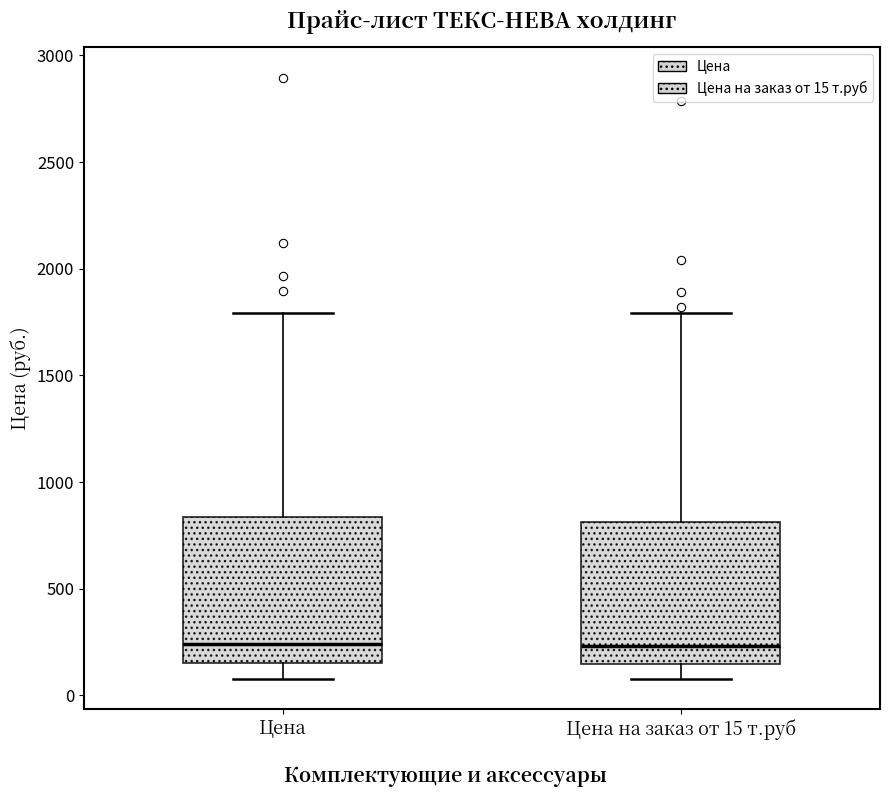

Where is the upper edge of the box for Цена на заказ от 15 т.руб on the y-axis? The values are not printed on the chart, so give them approximately, as read against the axis.

800